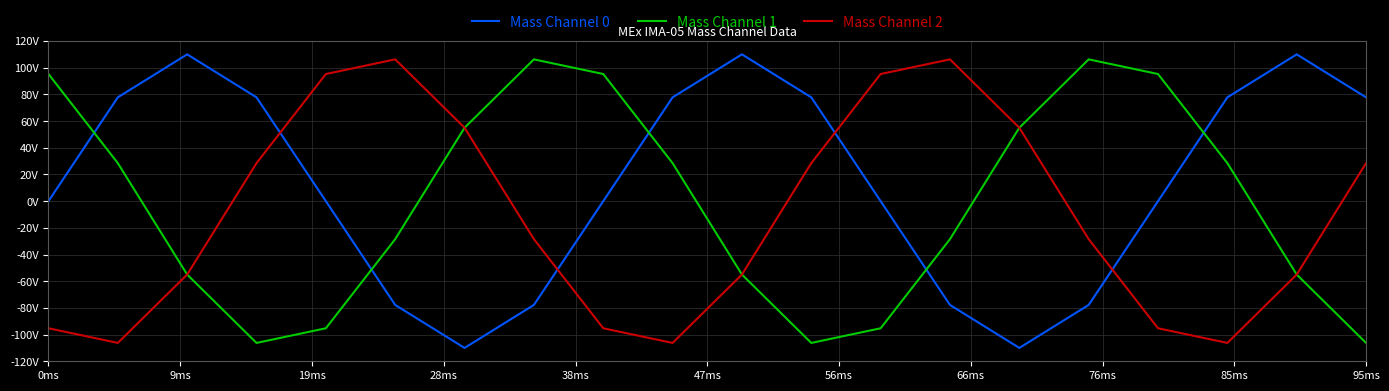

Is this an area chart (filled region under the line)?

No